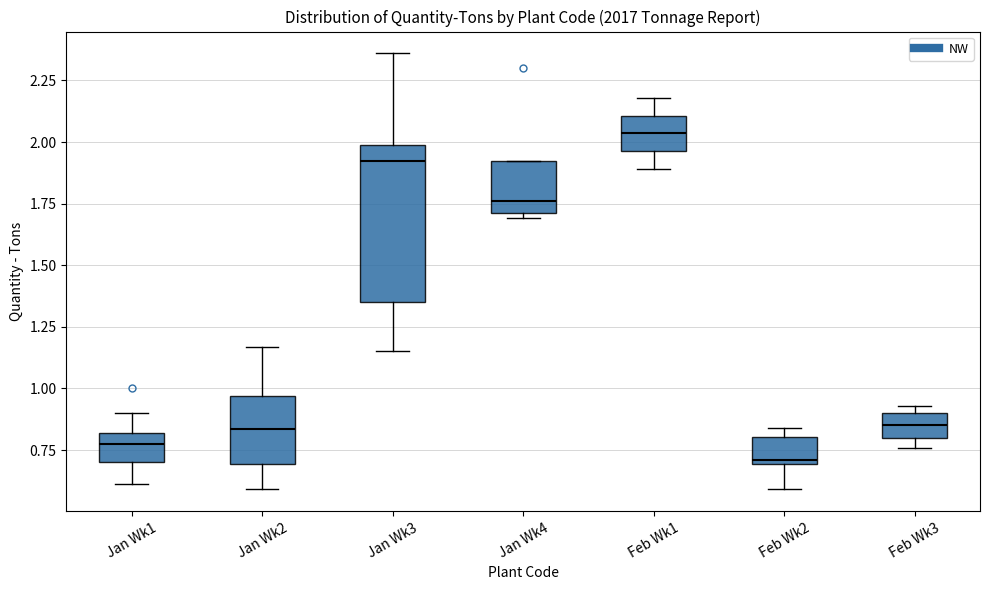

Which box is the tallest, from its lower edge to its upper edge?

Jan Wk3